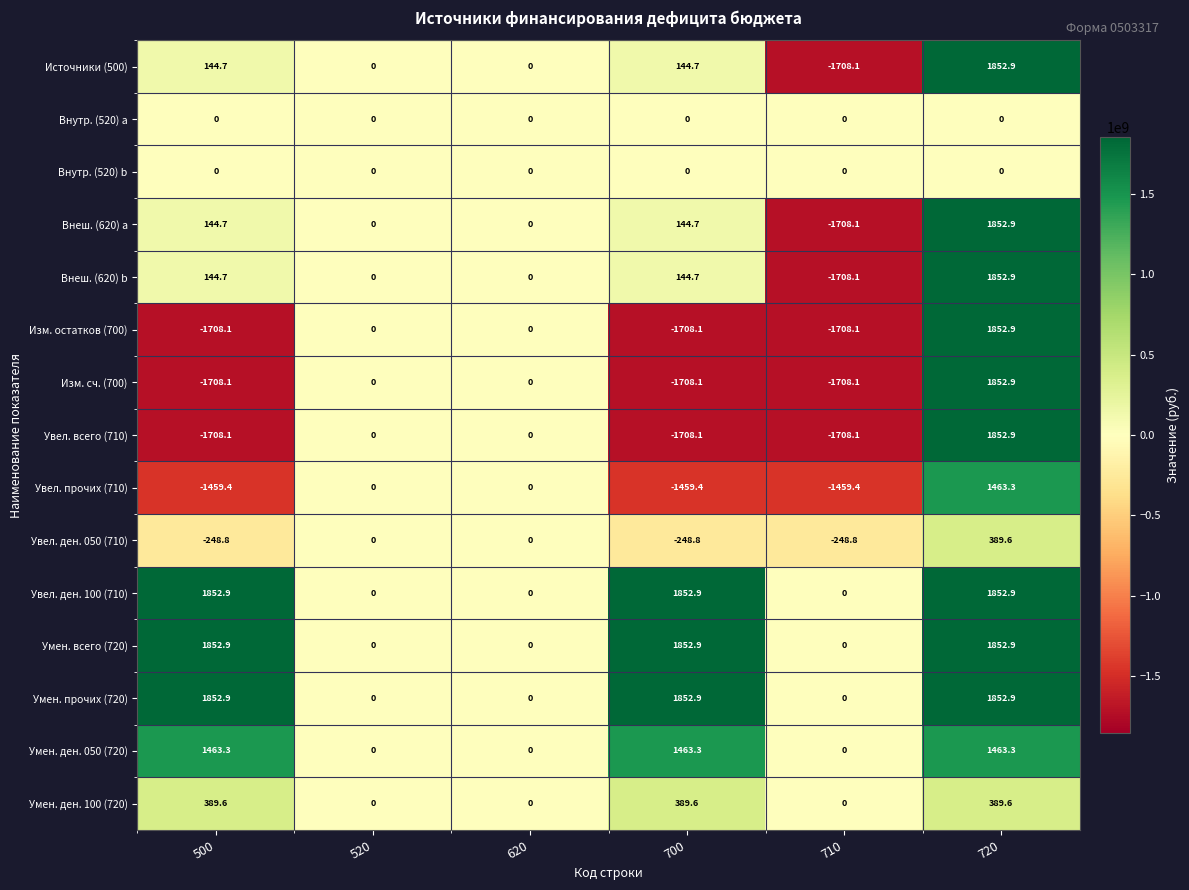

What is the spread (max minus min) of values at 720?

1852.9